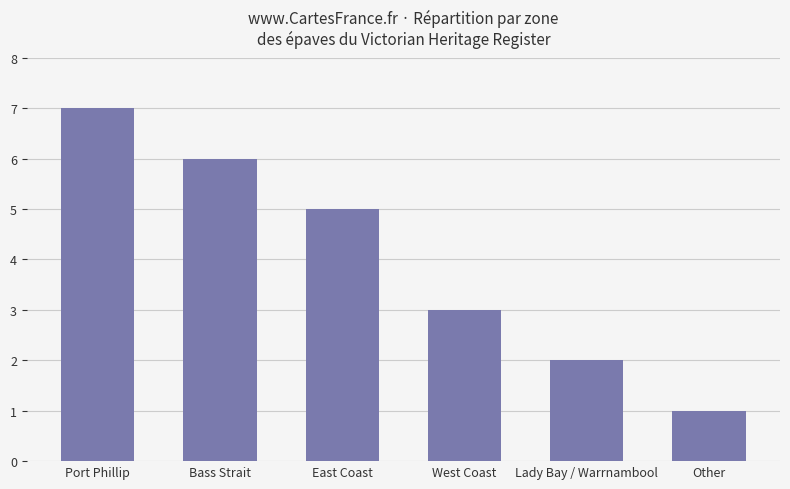

Reading left to right, extract all data points from this chart.

Port Phillip=7	Bass Strait=6	East Coast=5	West Coast=3	Lady Bay / Warrnambool=2	Other=1